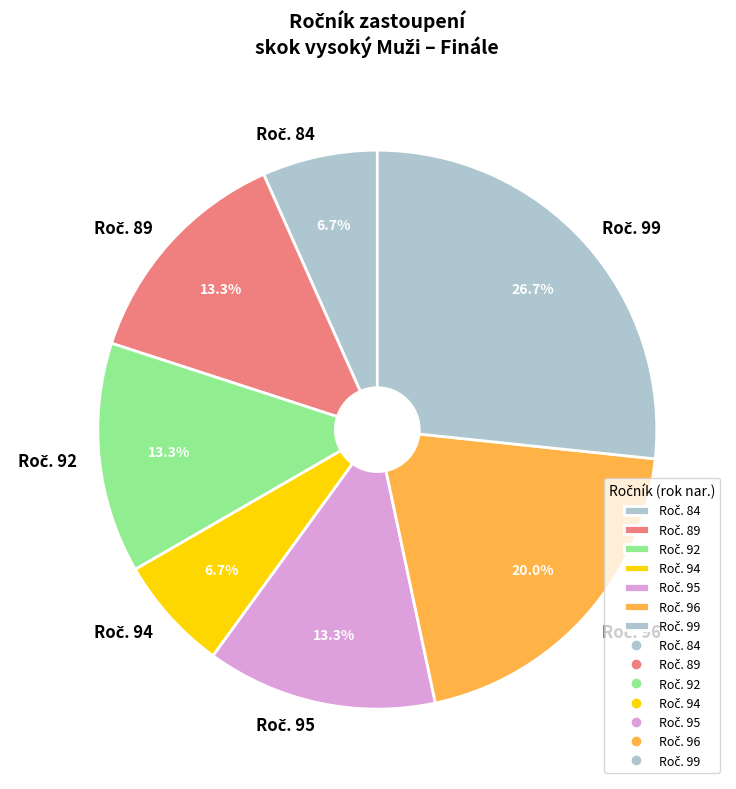

To the nearest percent, what is the difference between the largest and smallest slice percentages?

20%